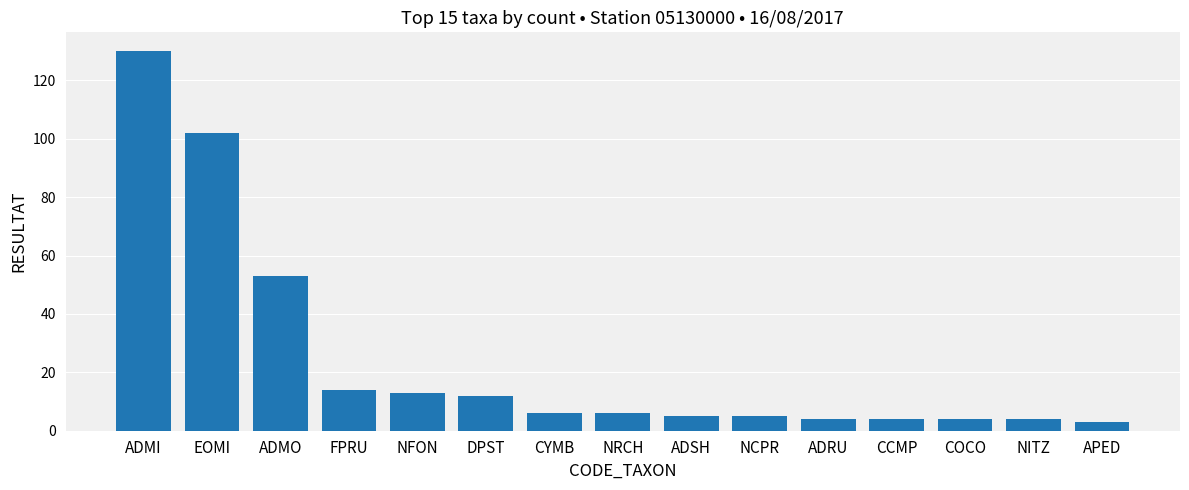

How many categories are shown in the chart?

15